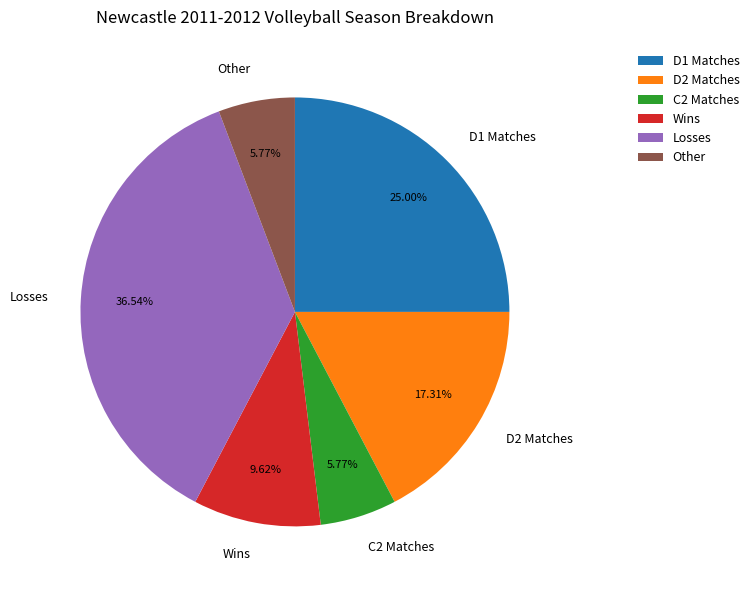

What is the largest slice in the pie chart?

Losses